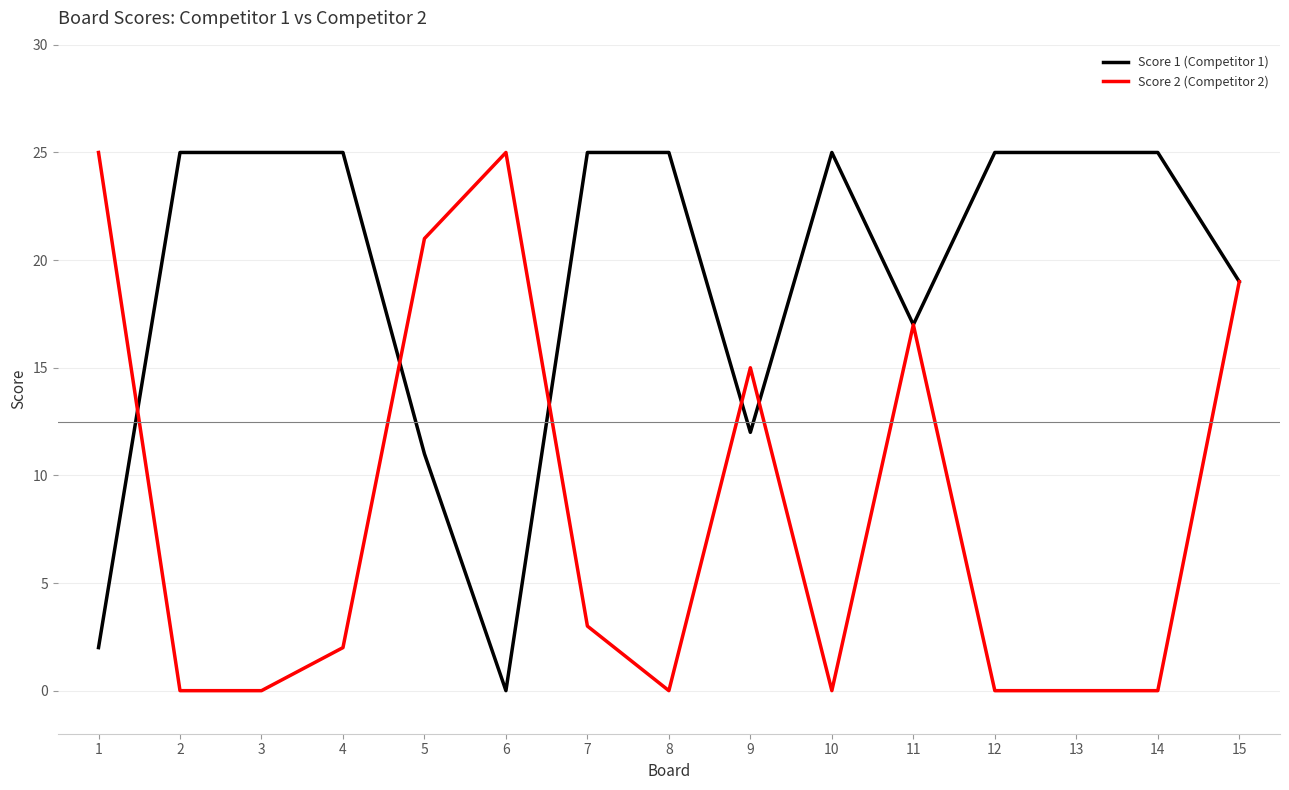

Rank the series at 13 from lowest to highest value.

Score 2 (Competitor 2), Score 1 (Competitor 1)